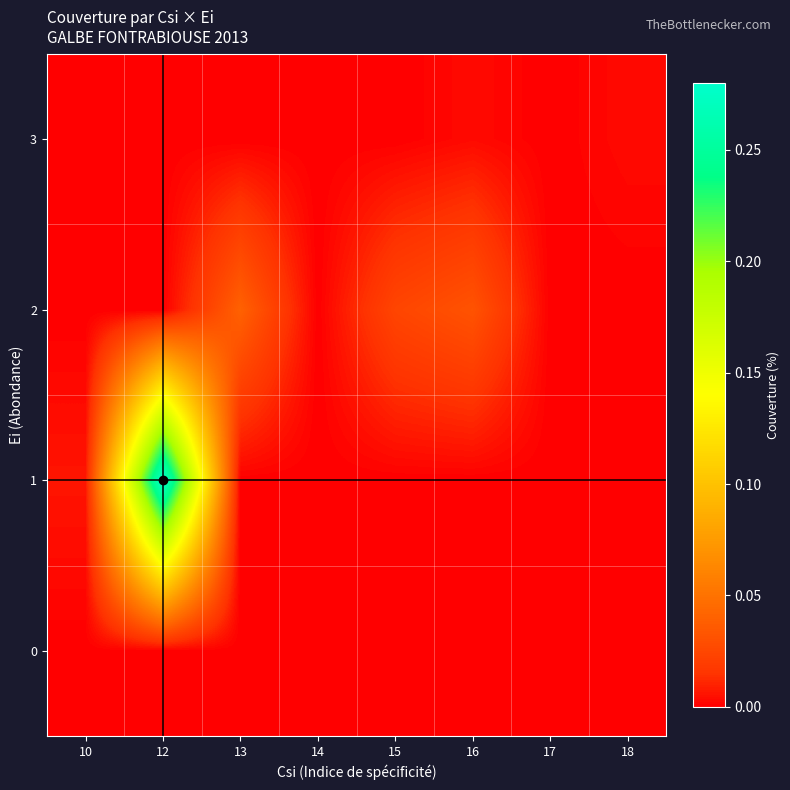

What is the maximum value shown in the chart?

0.3